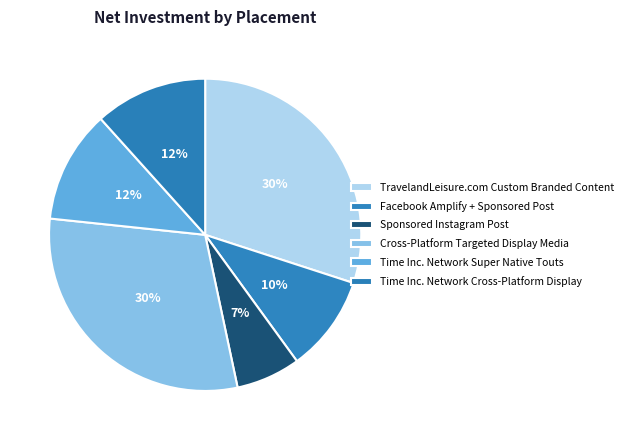

To the nearest percent, what portion does Time Inc. Network Super Native Touts represent?

12%